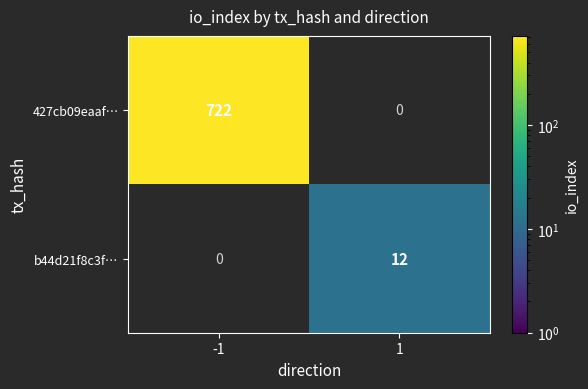

Which series changed the most between -1 and 1?

427cb09eaaf…